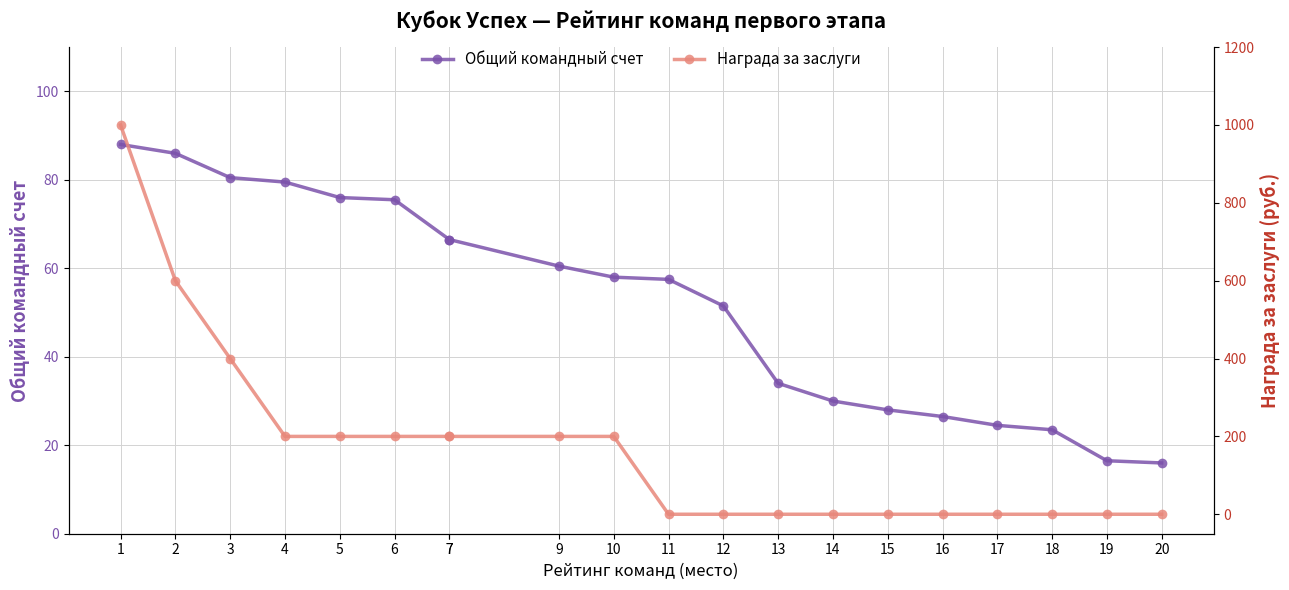

How many distinct data groups are displayed?

2